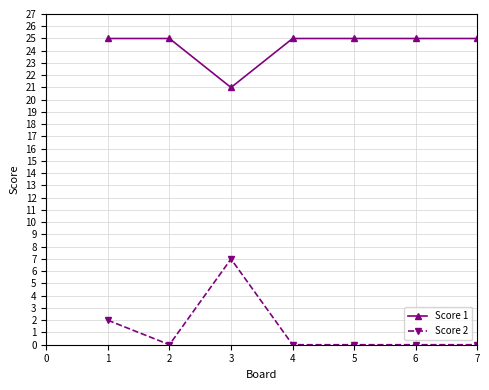

Which series has the widest spread of values?

Score 2